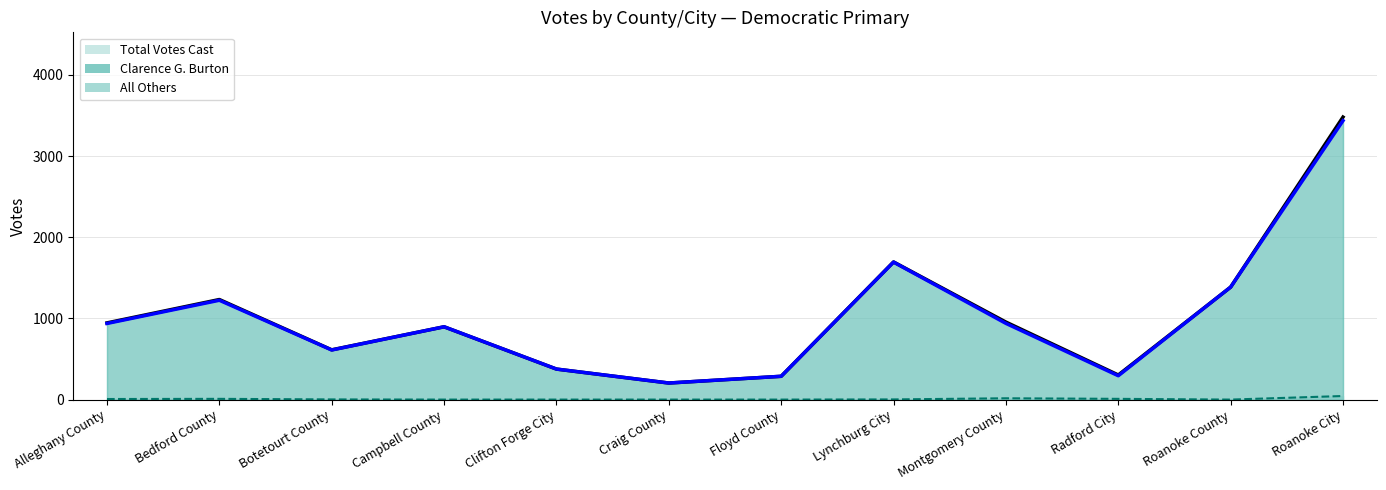

Reading left to right, transcribe all the data shown in this chart.

Clarence G. Burton: Alleghany County=938	Bedford County=1224	Botetourt County=611	Campbell County=897	Clifton Forge City=376	Craig County=204	Floyd County=287	Lynchburg City=1694	Montgomery County=939	Radford City=294	Roanoke County=1386	Roanoke City=3437
All Others: Alleghany County=7	Bedford County=9	Botetourt County=2	Campbell County=0	Clifton Forge City=0	Craig County=0	Floyd County=0	Lynchburg City=2	Montgomery County=16	Radford City=9	Roanoke County=0	Roanoke City=44
Total Votes Cast: Alleghany County=945	Bedford County=1233	Botetourt County=613	Campbell County=897	Clifton Forge City=376	Craig County=204	Floyd County=287	Lynchburg City=1696	Montgomery County=955	Radford City=303	Roanoke County=1386	Roanoke City=3481